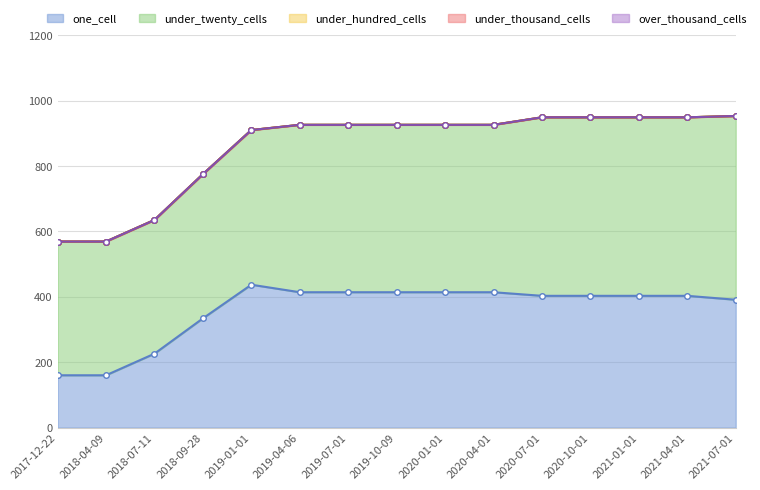

How many lines are shown in the chart?

5